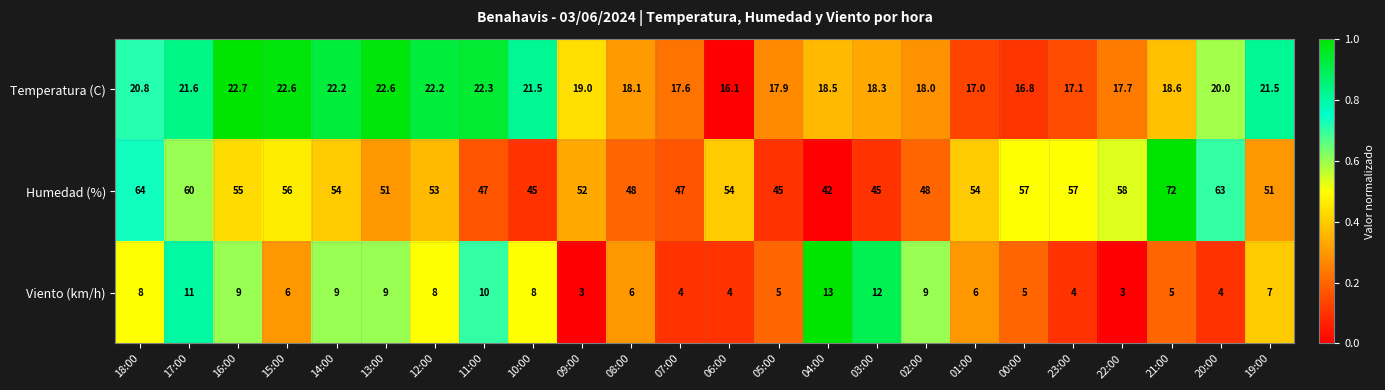

List the series in order of their overall mean, highest first.

Humedad (%), Temperatura (C), Viento (km/h)